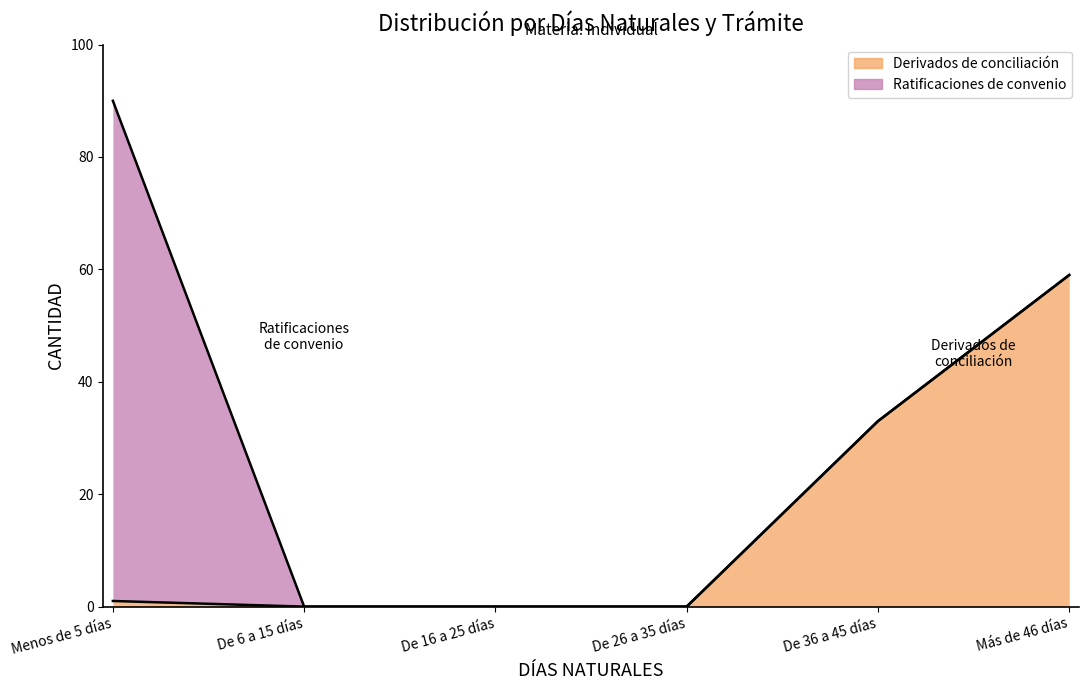

What position from the left is De 26 a 35 días?

4